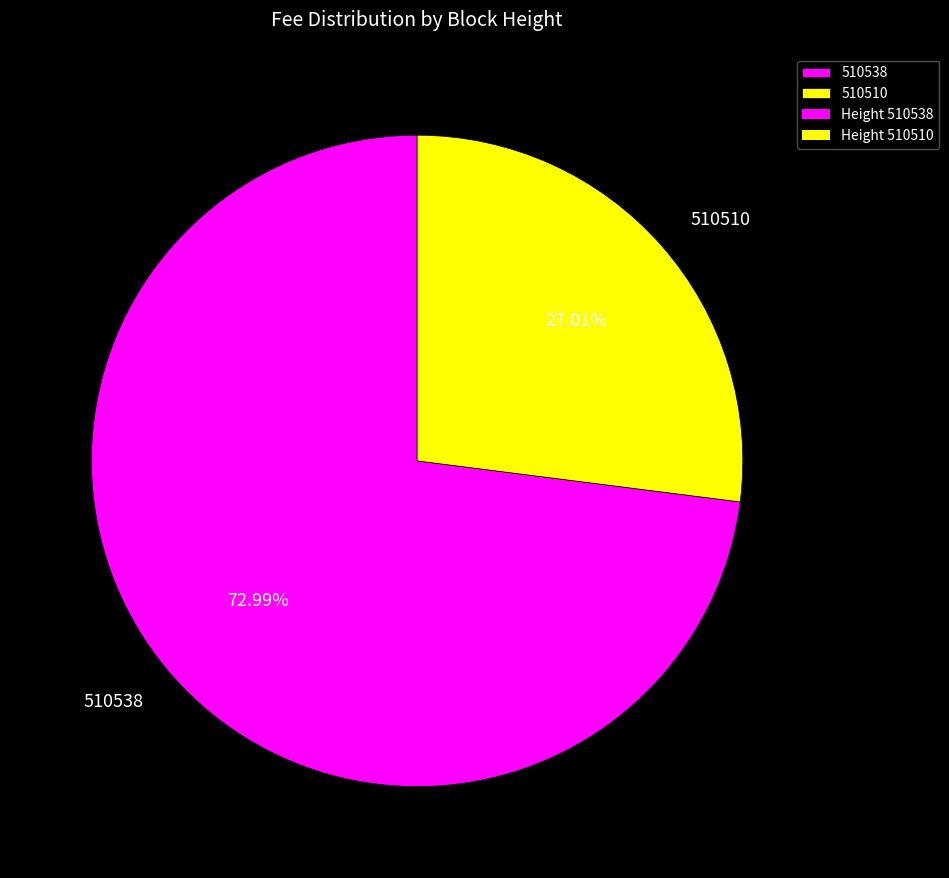

True or false: 510510 accounts for 15% of the total.

False